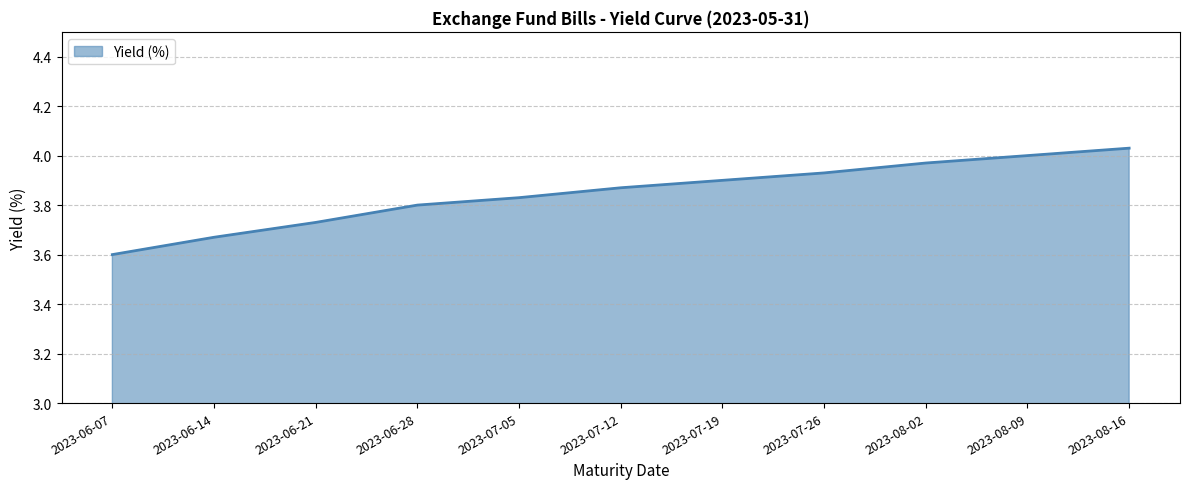

What is the sum of all values?

42.3